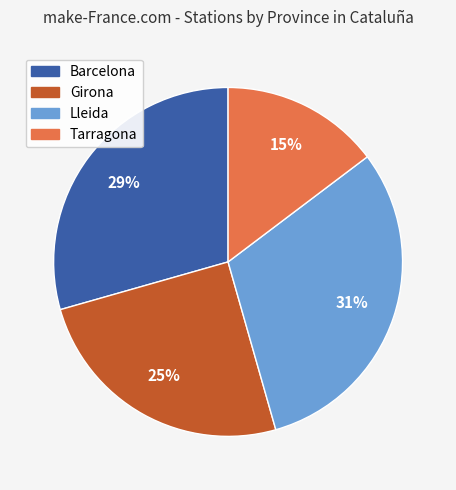

Approximately how many times larger is the value at Tarragona compared to Girona?

0.6